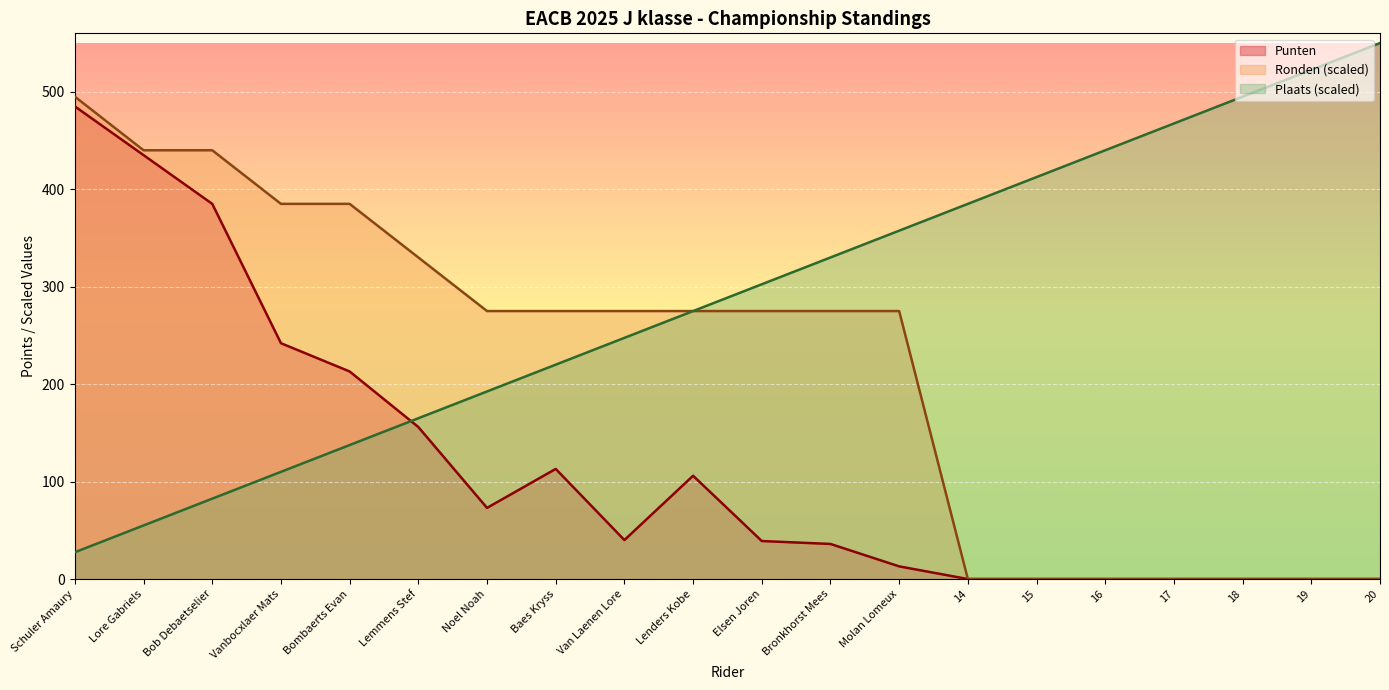

The value of Plaats at 17 is 694.4. True or false?

False